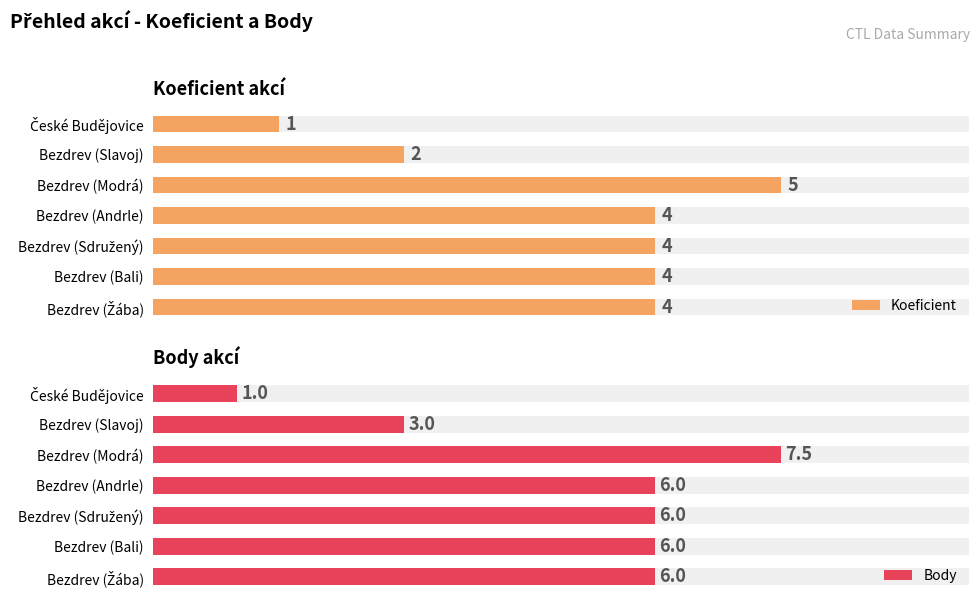

What is the minimum value shown in the chart?

1.0